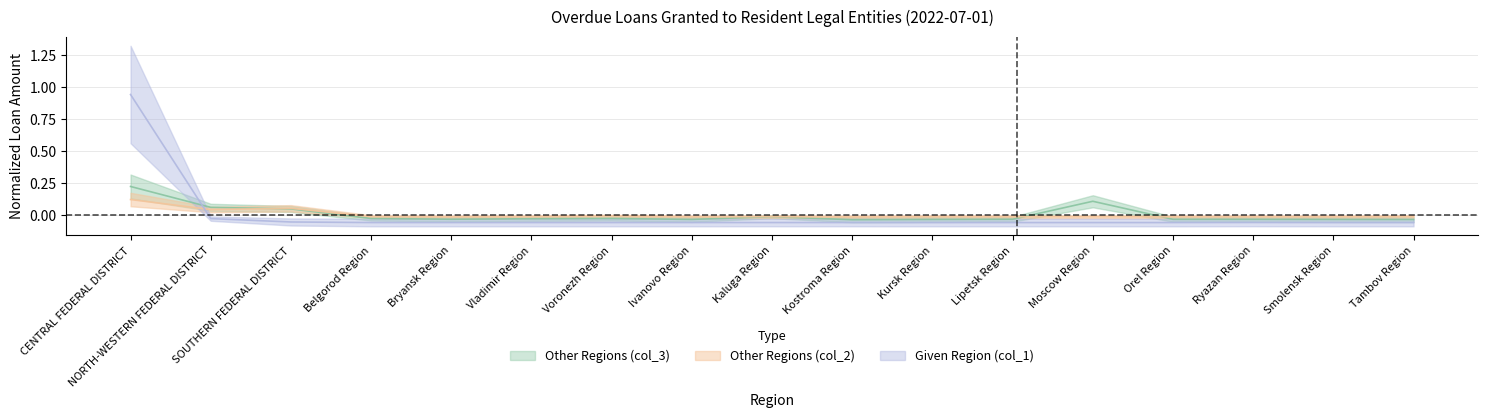

What is the total value across all series at Tambov Region?

-0.1